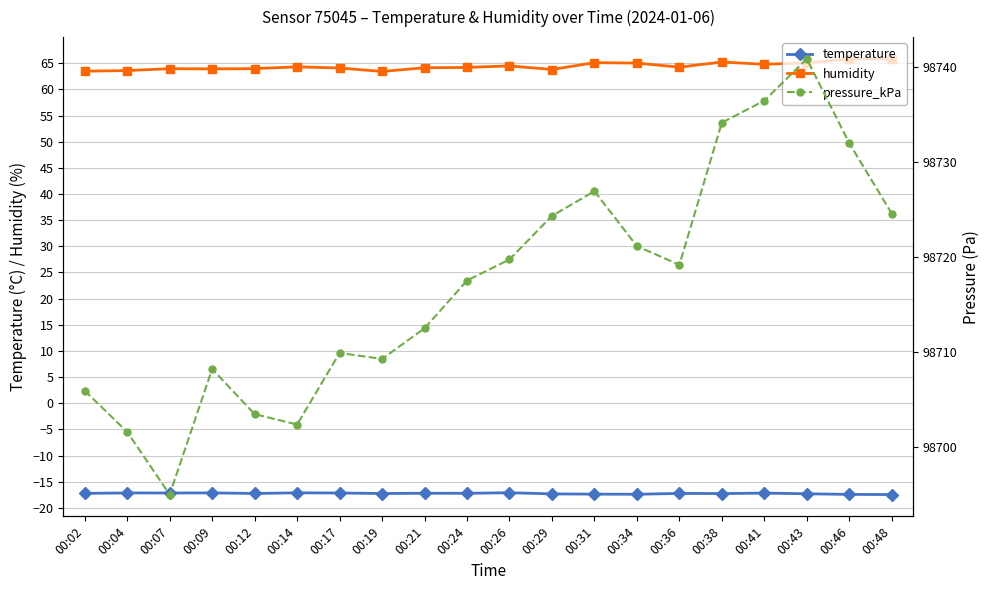

Reading right to left, extract all data points from this chart.

temperature: -17.4	-17.4	-17.3	-17.2	-17.3	-17.2	-17.4	-17.4	-17.3	-17.1	-17.2	-17.2	-17.2	-17.1	-17.1	-17.2	-17.1	-17.1	-17.1	-17.2
humidity: 65.8	65.8	65.1	64.8	65.2	64.2	65.0	65.1	63.8	64.5	64.2	64.1	63.4	64.1	64.3	64.0	63.9	64.0	63.6	63.5
pressure_kPa: 98724.6	98732.0	98740.8	98736.4	98734.1	98719.2	98721.1	98726.9	98724.3	98719.7	98717.5	98712.5	98709.2	98709.9	98702.3	98703.4	98708.2	98695.0	98701.6	98705.9